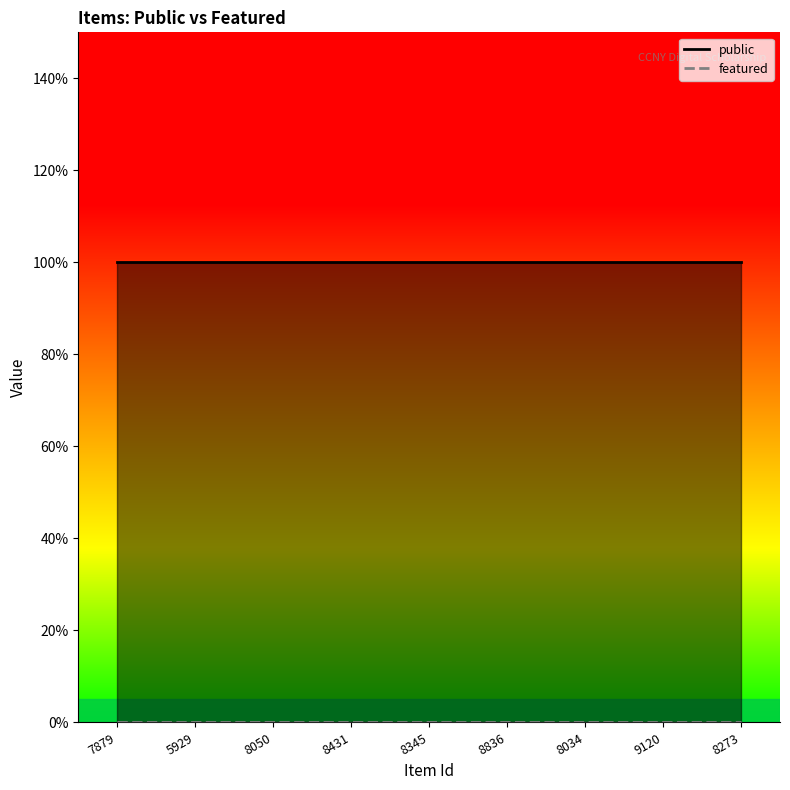

Reading left to right, what are all the values shown in this chart?

public: 7879=1	5929=1	8050=1	8431=1	8345=1	8836=1	8034=1	9120=1	8273=1
featured: 7879=0	5929=0	8050=0	8431=0	8345=0	8836=0	8034=0	9120=0	8273=0